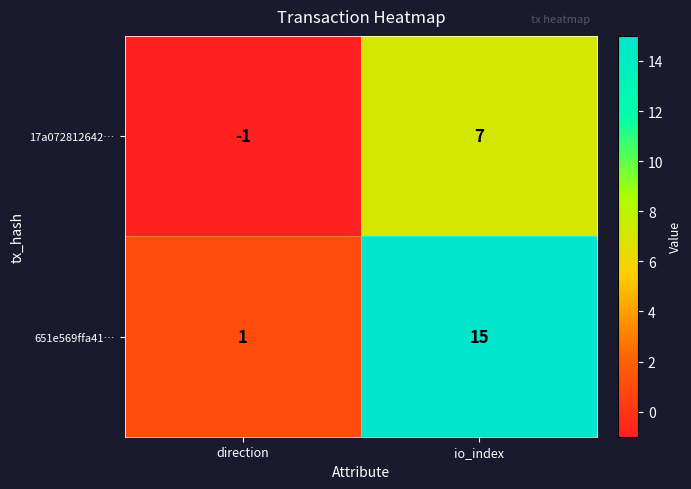

At which label does 651e569ffa41… reach its minimum?

direction